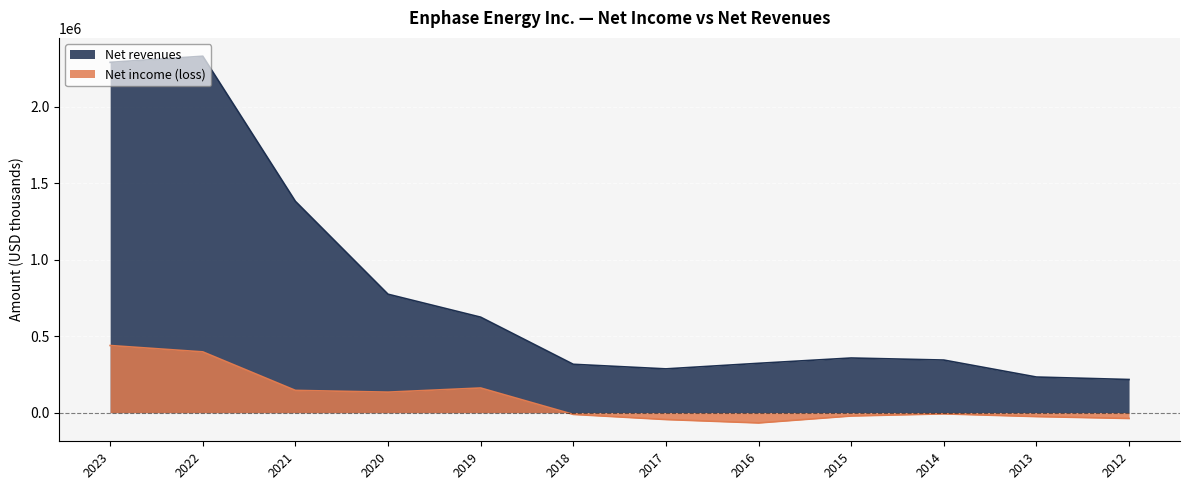

Which series has the largest total across all categories?

Net revenues